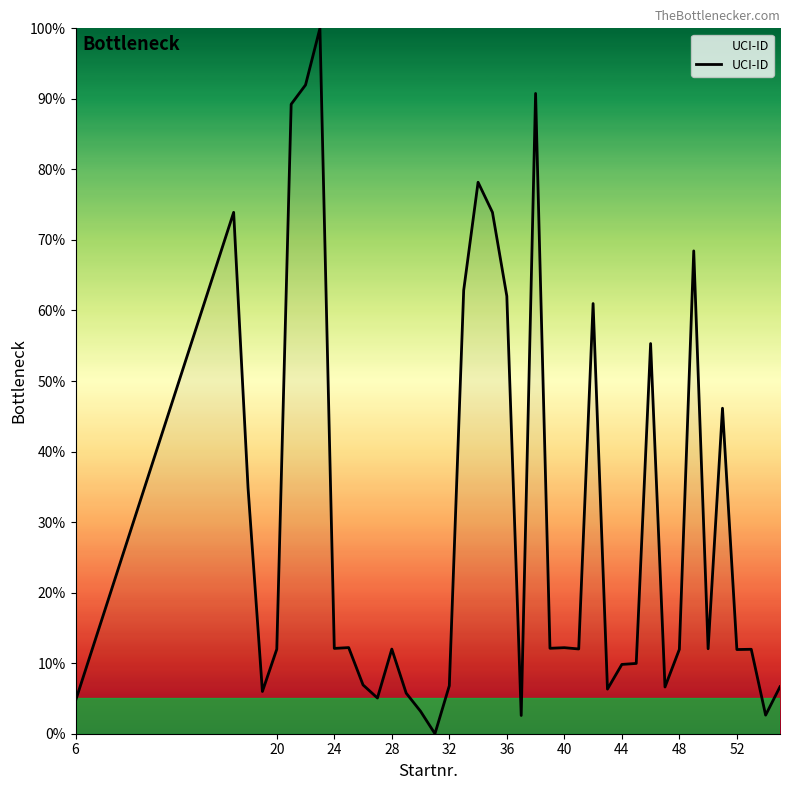

What is the difference between the maximum and minimum values?

100.0